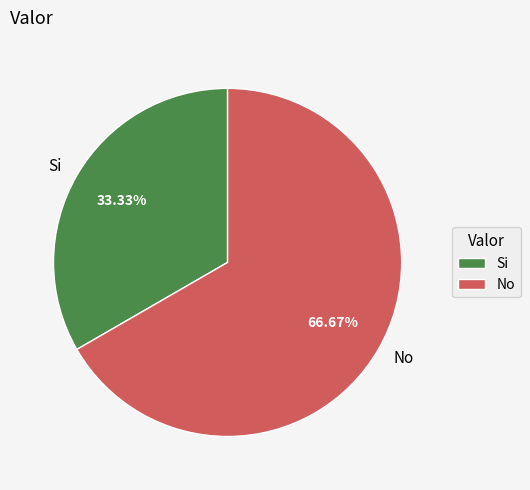

The Si slice represents 33% of the pie. True or false?

True